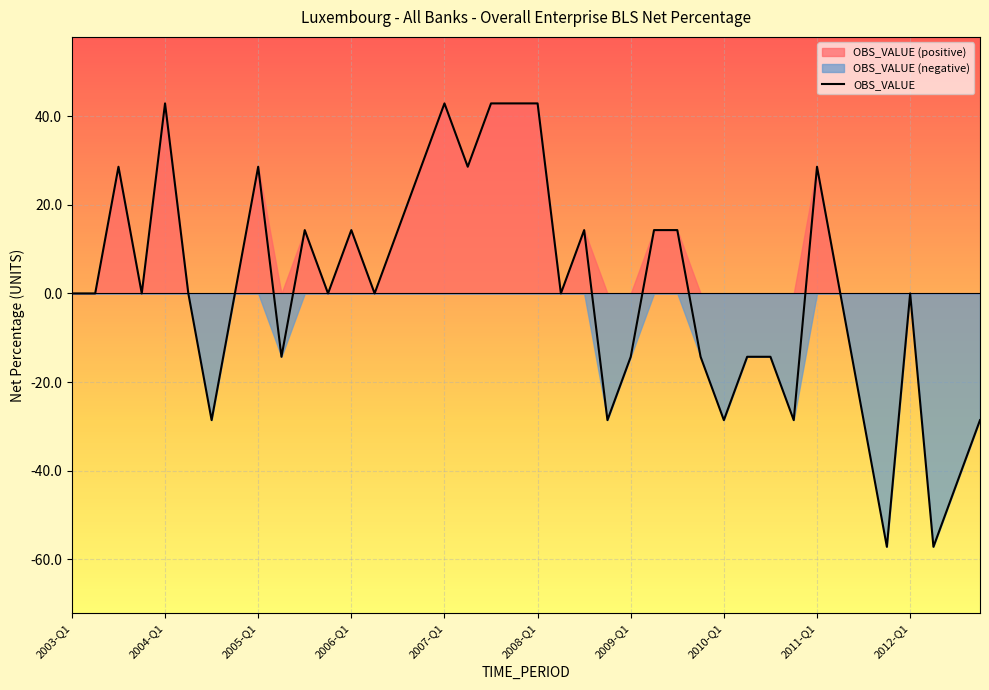

How many values are below zero?

14